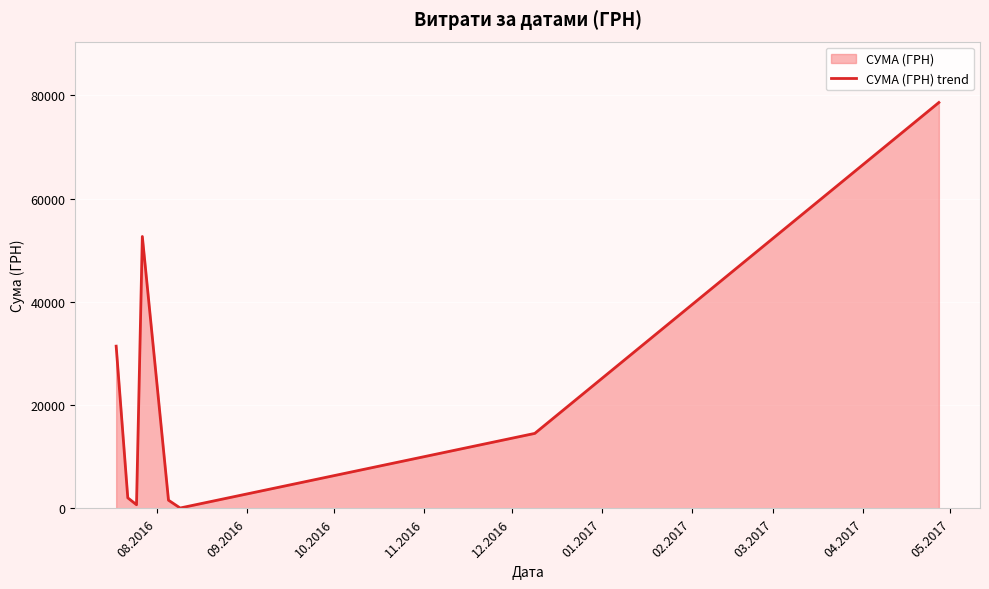

Does the chart display data point markers on the line(s)?

No